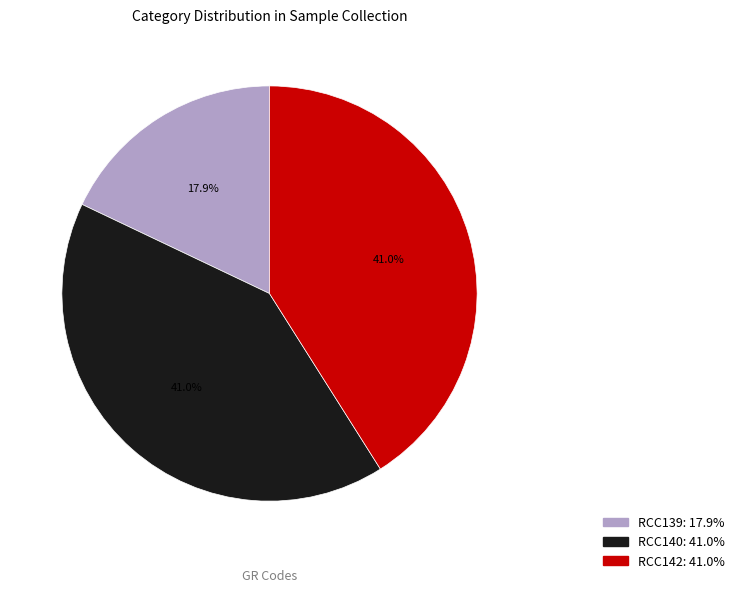

To the nearest percent, what is the difference between the RCC140 and RCC139 slice percentages?

23%